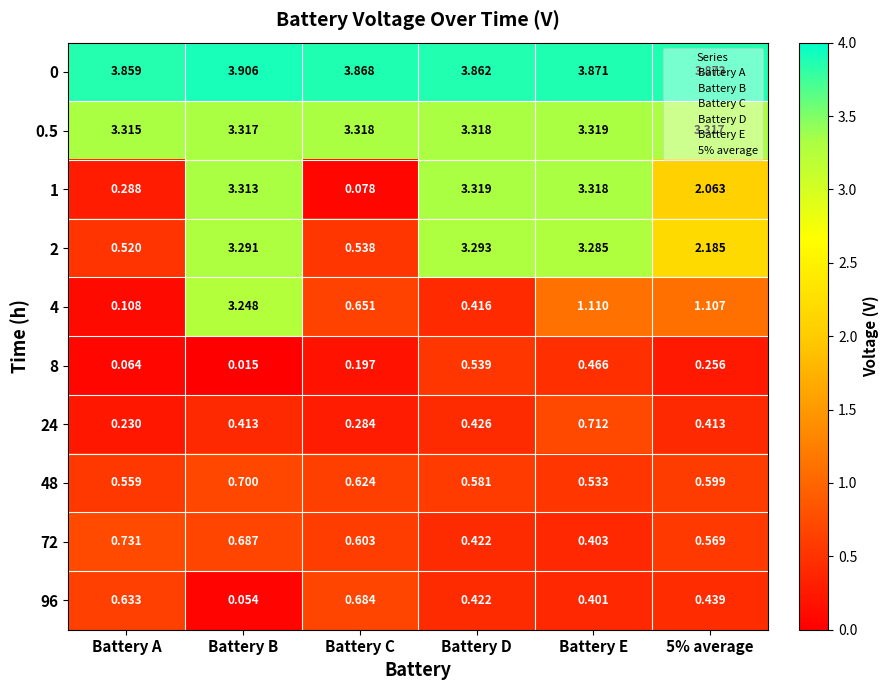

At which category is the sum across all series the highest?

Battery B